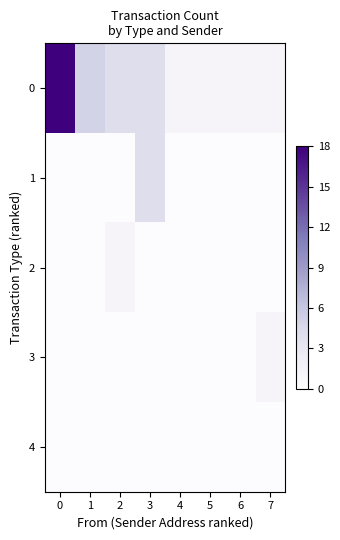

Which has a higher value, 3 or 2?

3